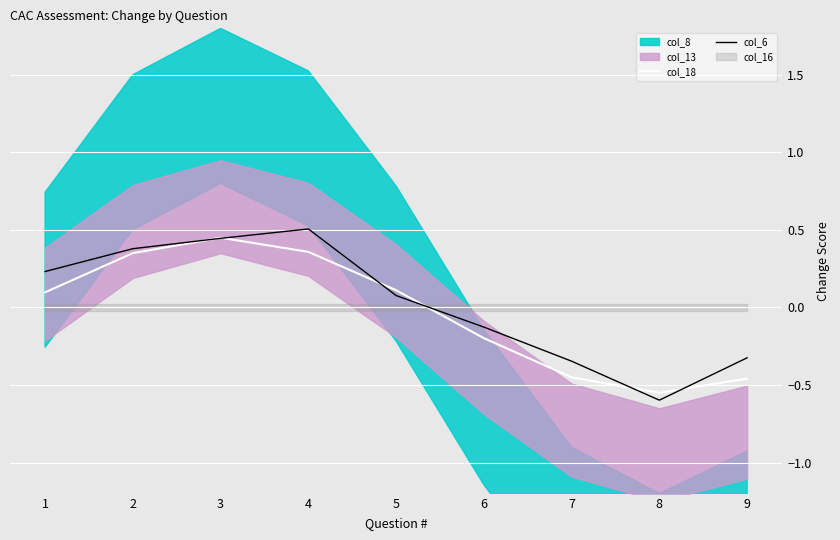

Between which two adjacent categories do col_18 and col_6 first intersect?

2 and 3